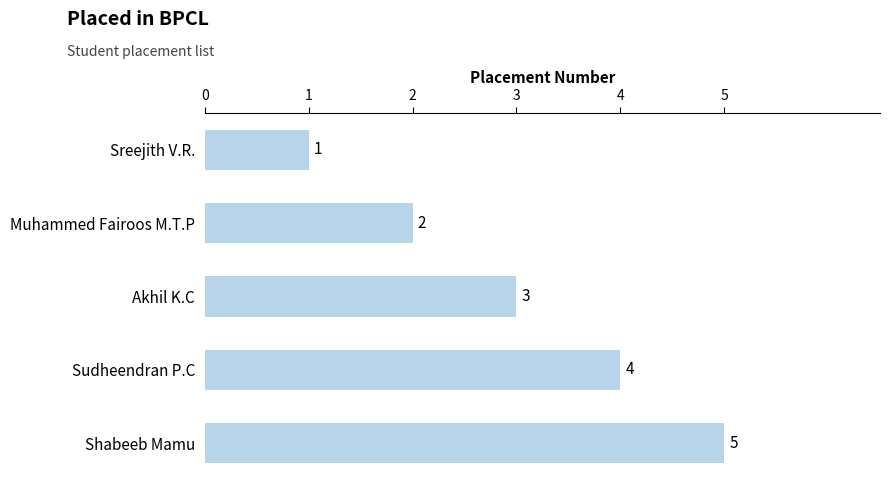

Is it true that the value at Akhil K.C is 4?

False